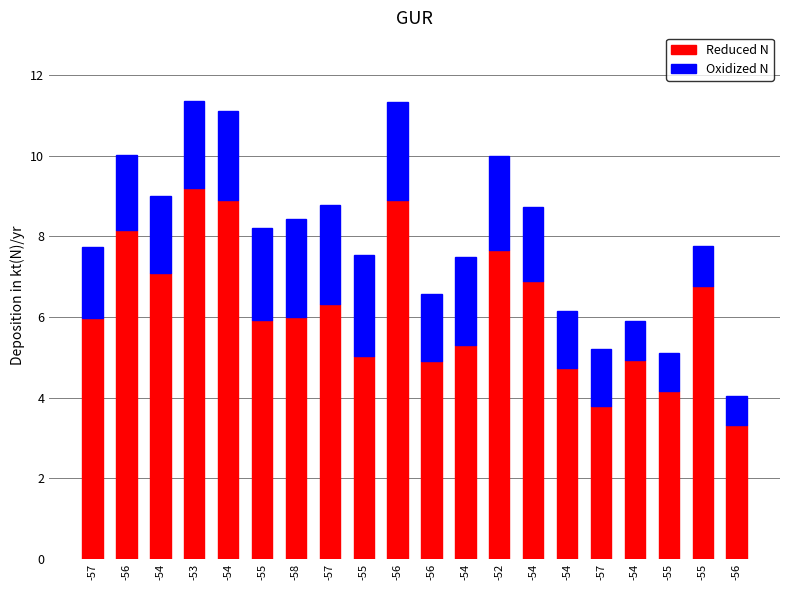

What is the difference between the second highest and minimum values in the Reduced N series?

5.6